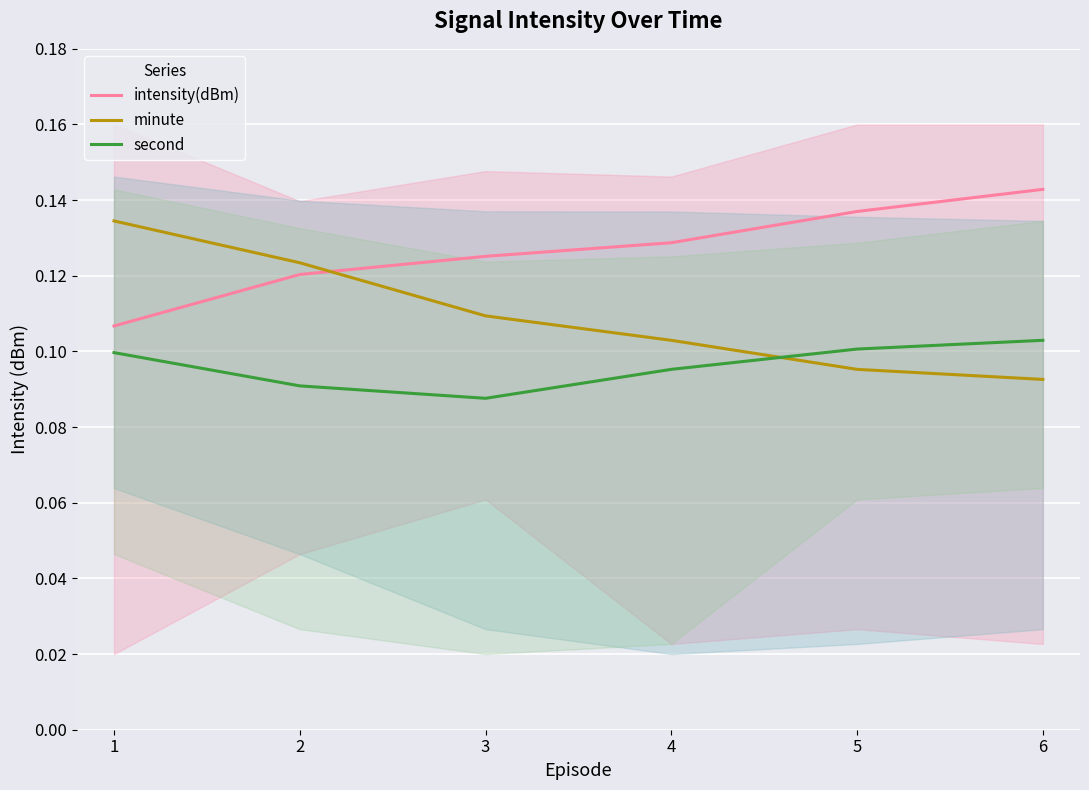

Which series has the largest range (max minus min)?

minute